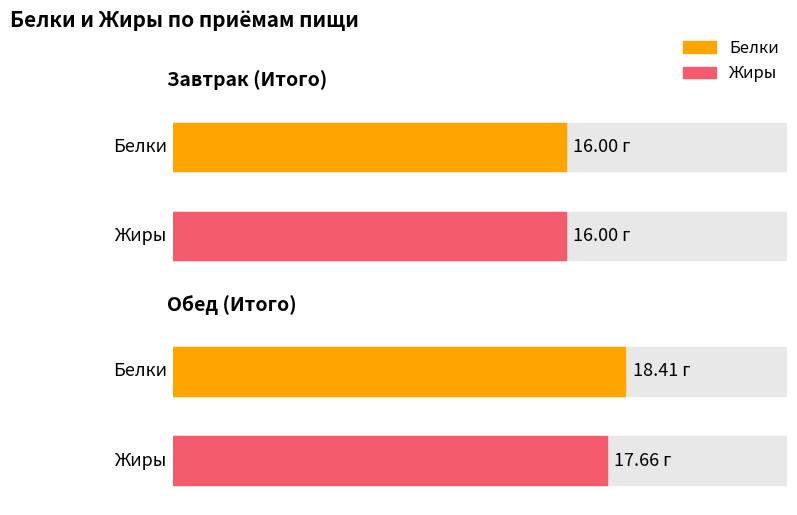

How many series are shown in this chart?

2